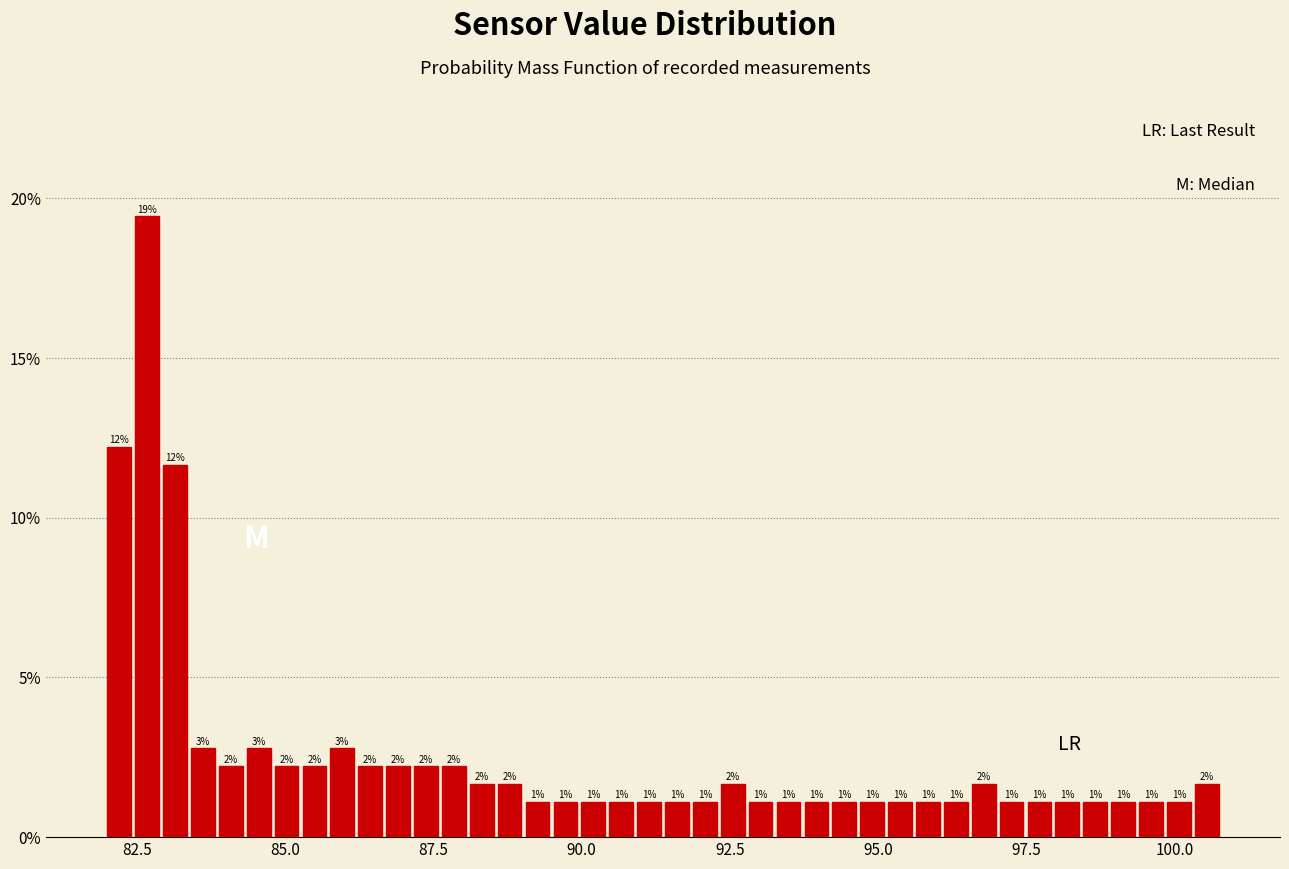

Around what value on the x-axis is the tallest bar? Give the approximate position of its centre, as read against the axis.

82.5